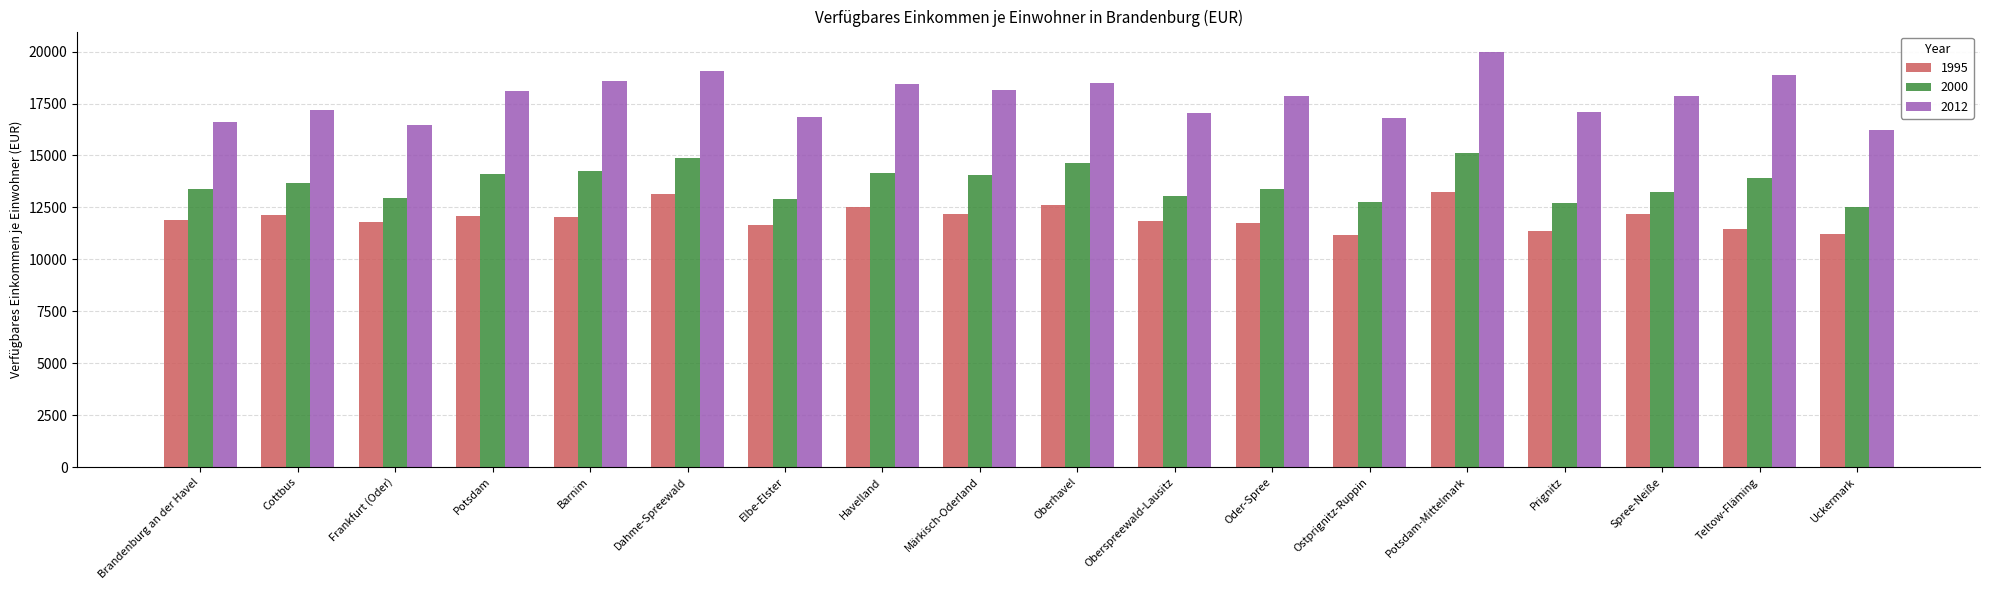

What is the difference between the highest and lowest values at Barnim?

6552